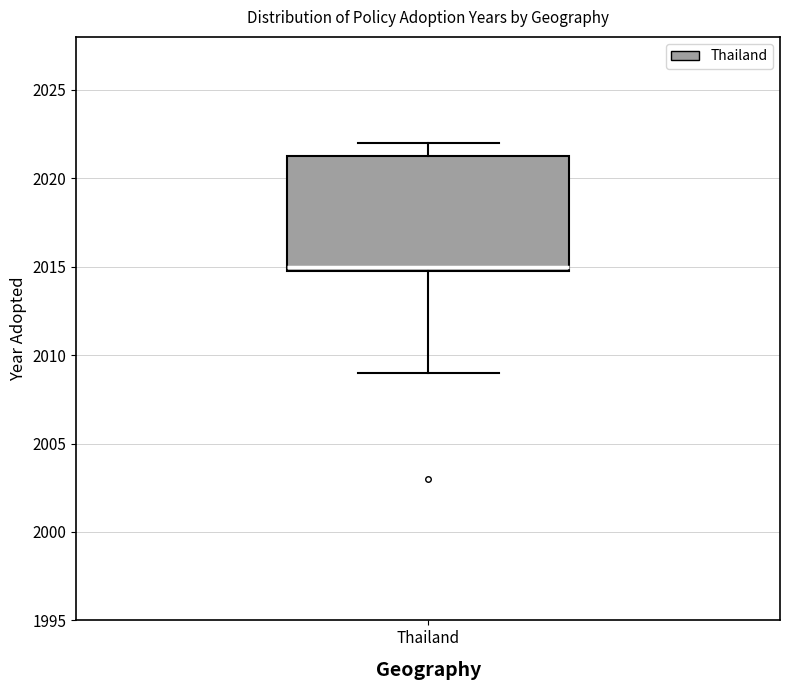

Read this box plot against the y-axis: the position of the median line, the range covered by the box, and the ends of both whiskers. The values are not printed on the chart, so give them approximately, as read against the axis.

median 2015.0 (just above the box's lower edge), box 2015.0 to 2021.5, whiskers 2009.0 to 2022.0